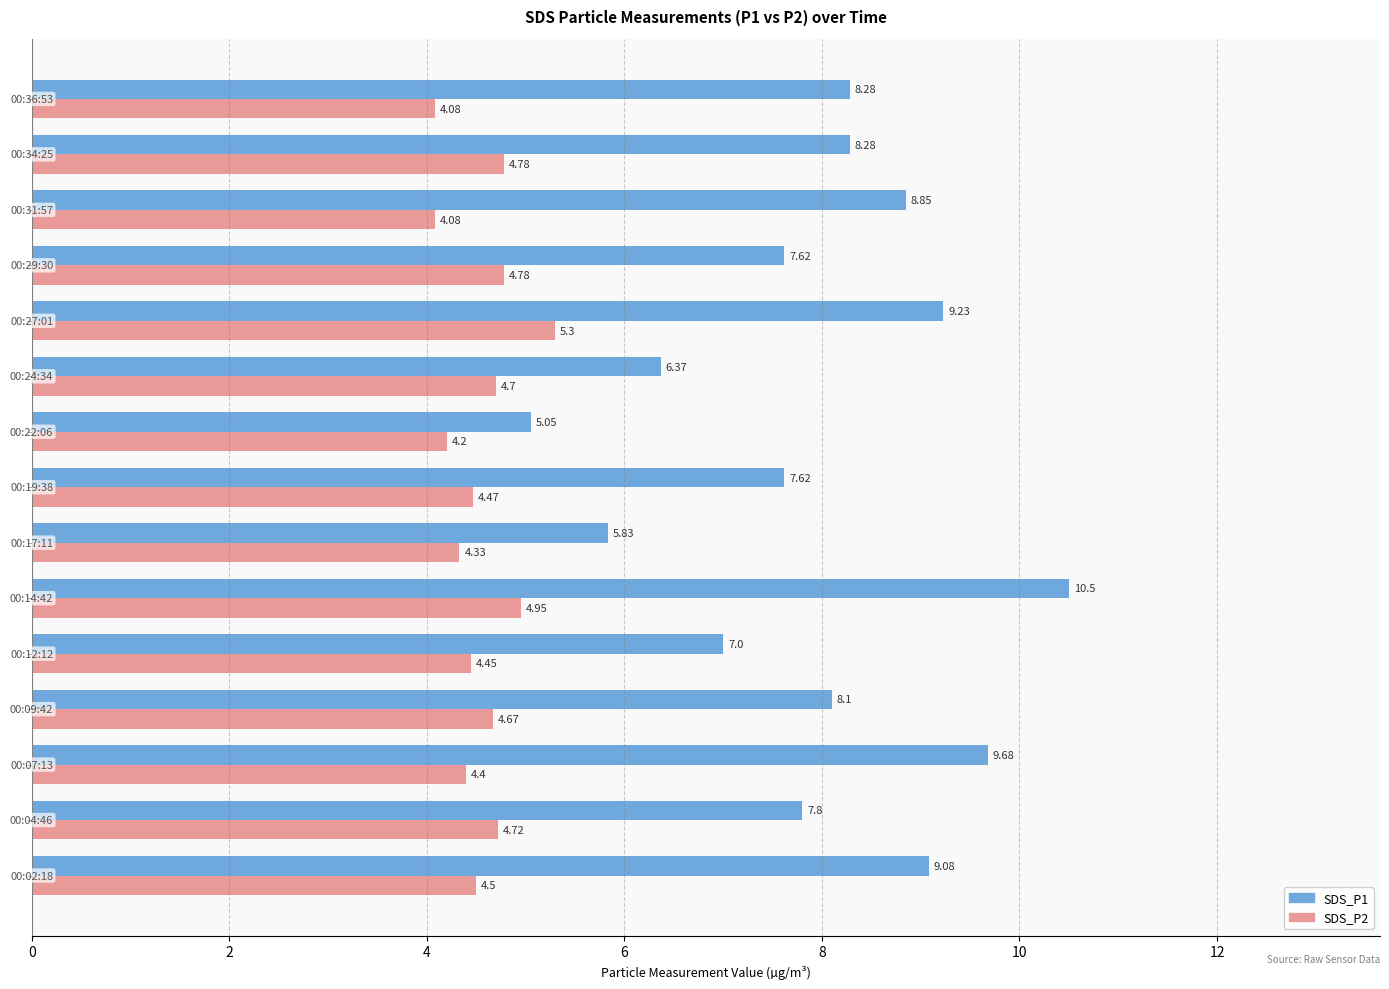

What is the average value of the SDS_P1 series?

8.0